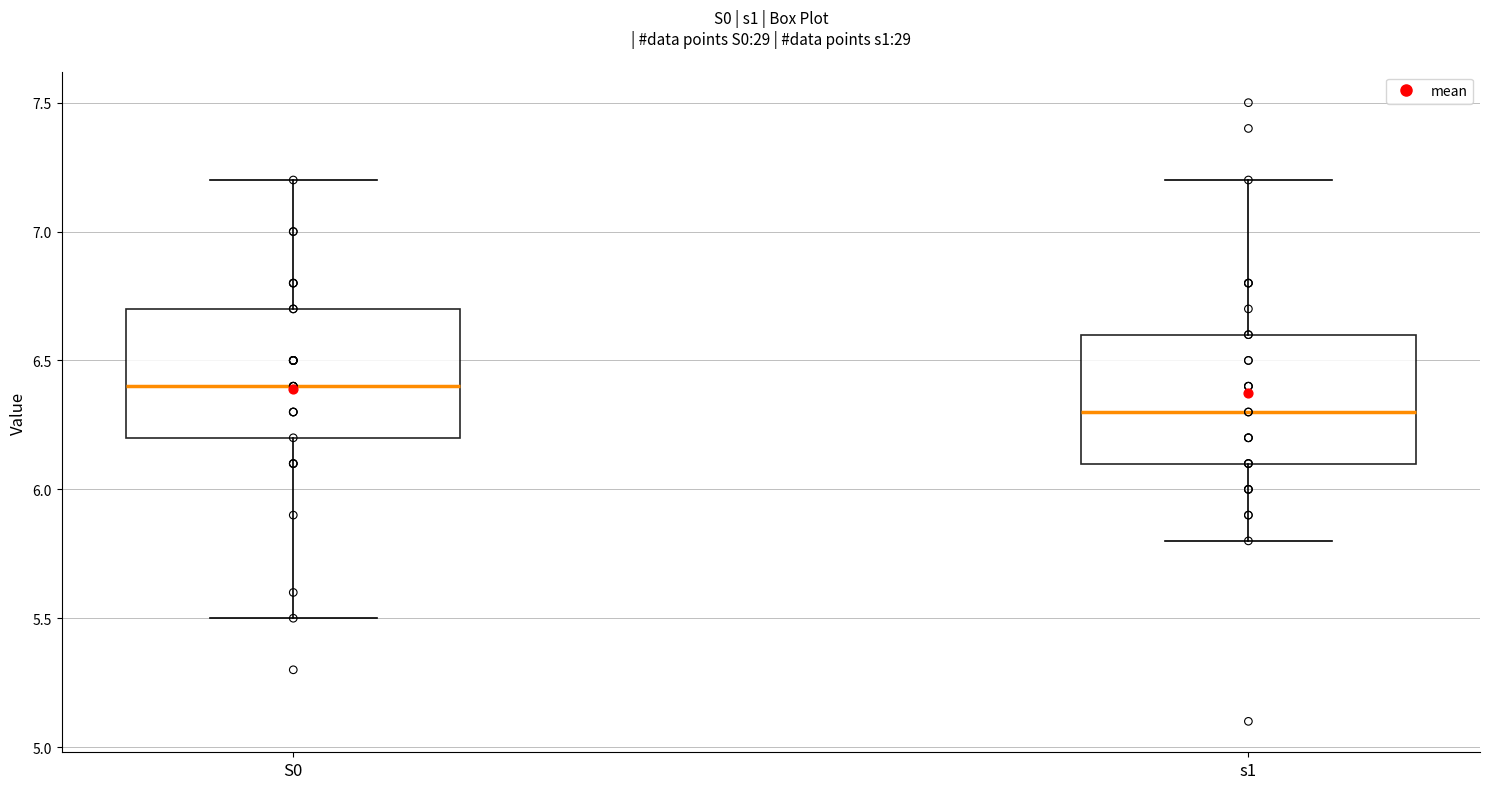

Which box has the highest median line?

S0